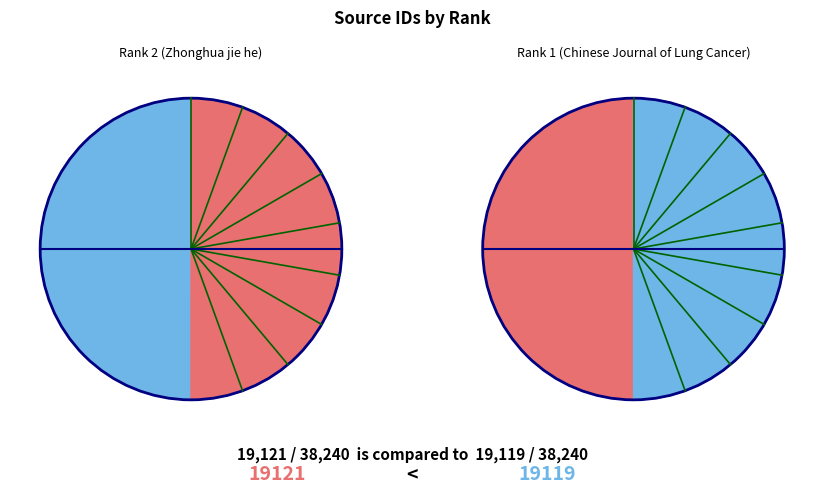

How many segments does this pie chart have?

2